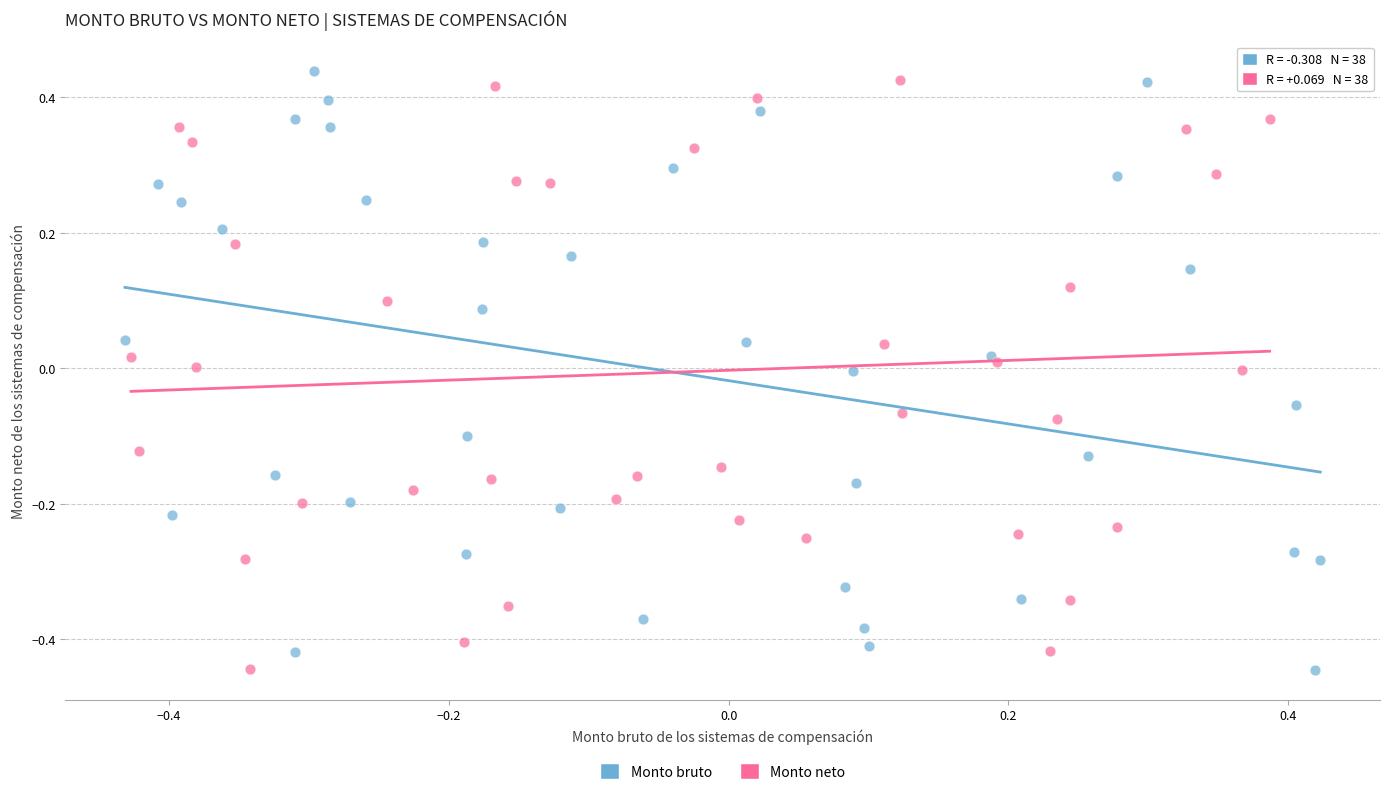

What are all the series names shown in the legend?

Monto bruto, Monto neto